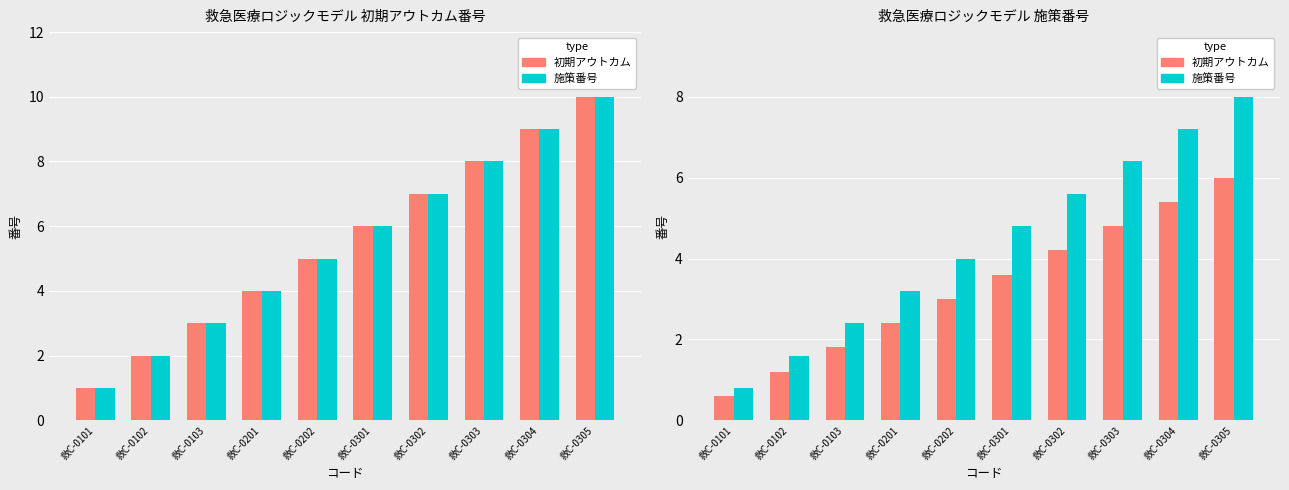

What is the difference between the maximum and second lowest values in the 施策番号 series?

6.4